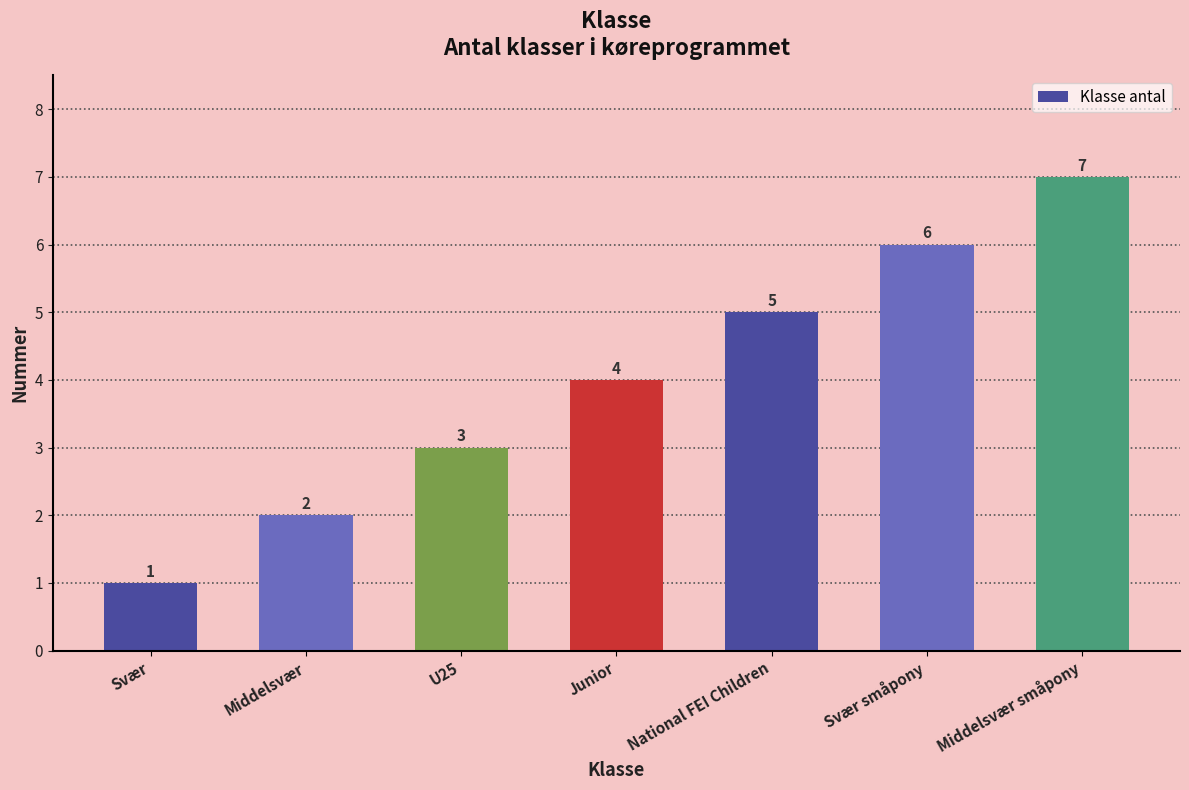

How many values are between 2 and 6?

5